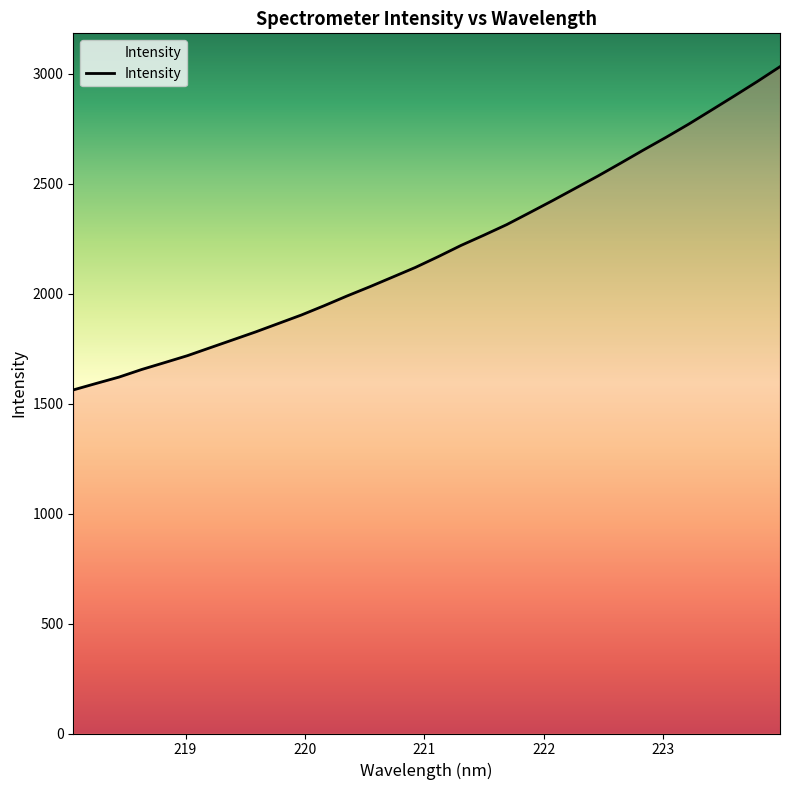

What is the smallest value displayed?

1562.6